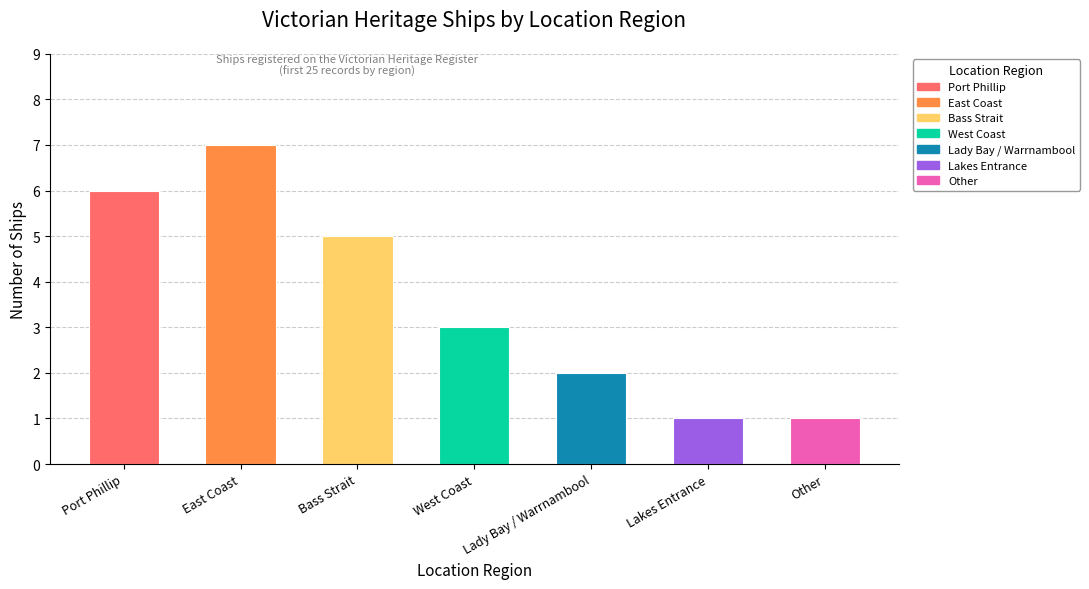

The chart shows a value of 1 at Other. True or false?

True